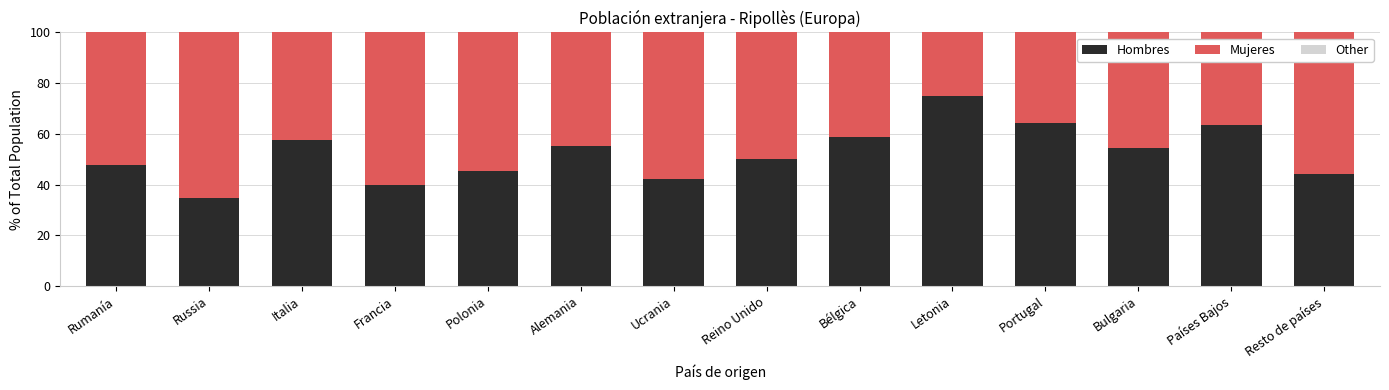

What is the lowest value of the Hombres series?

34.8